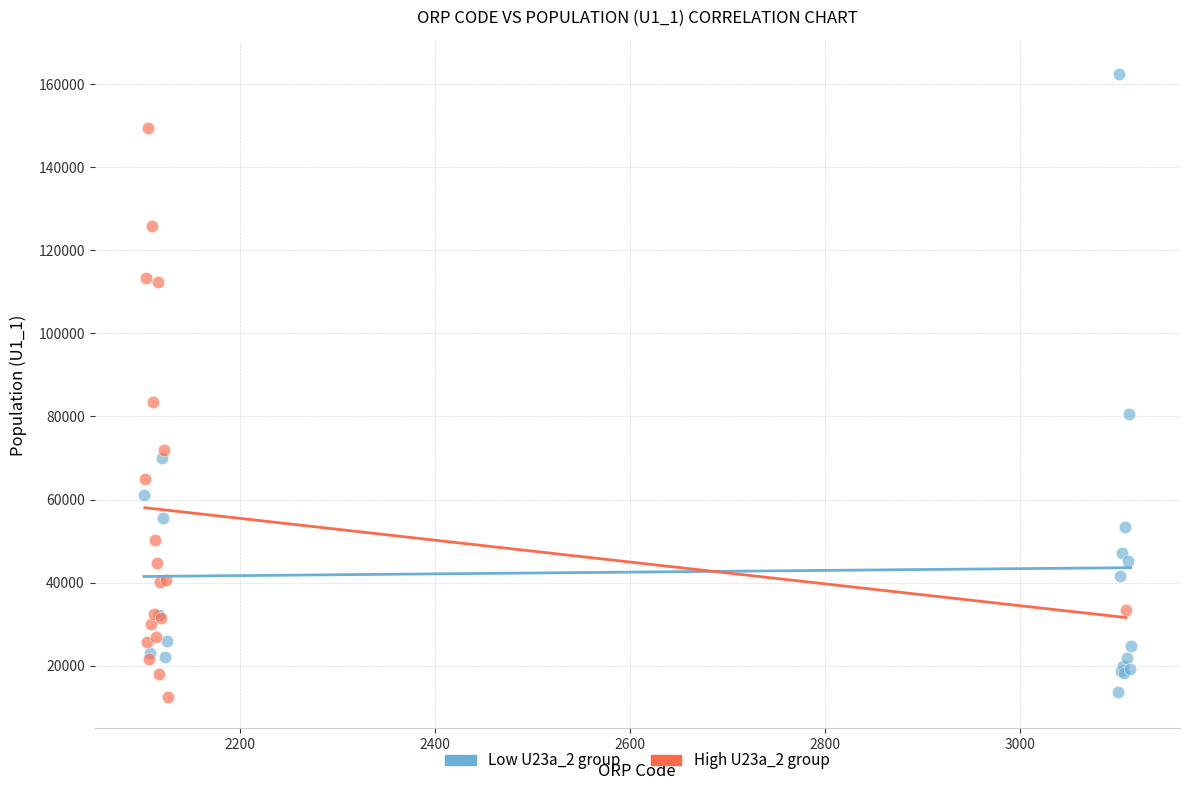

Which series contains the highest Y value?

Low U23a_2 group